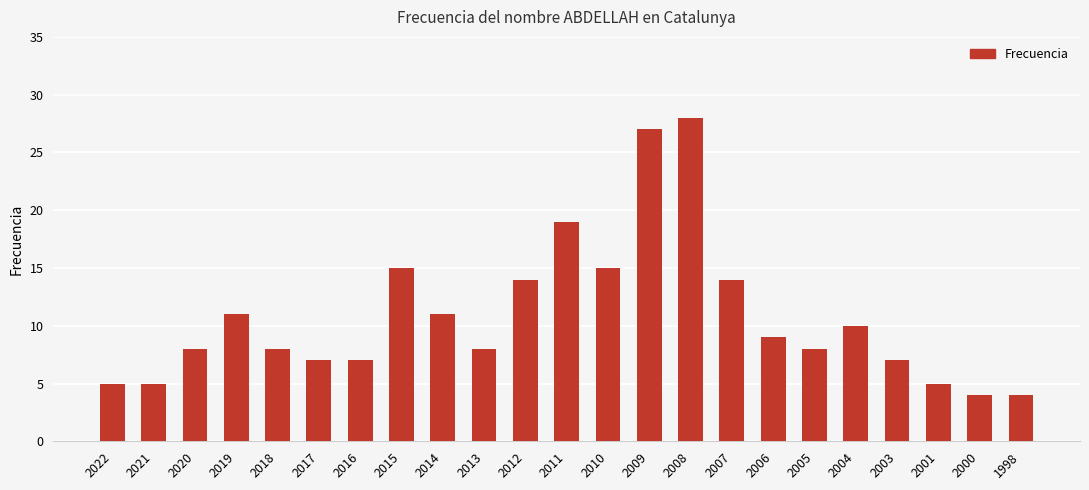

Reading left to right, what are all the values shown in this chart?

2022=5	2021=5	2020=8	2019=11	2018=8	2017=7	2016=7	2015=15	2014=11	2013=8	2012=14	2011=19	2010=15	2009=27	2008=28	2007=14	2006=9	2005=8	2004=10	2003=7	2001=5	2000=4	1998=4